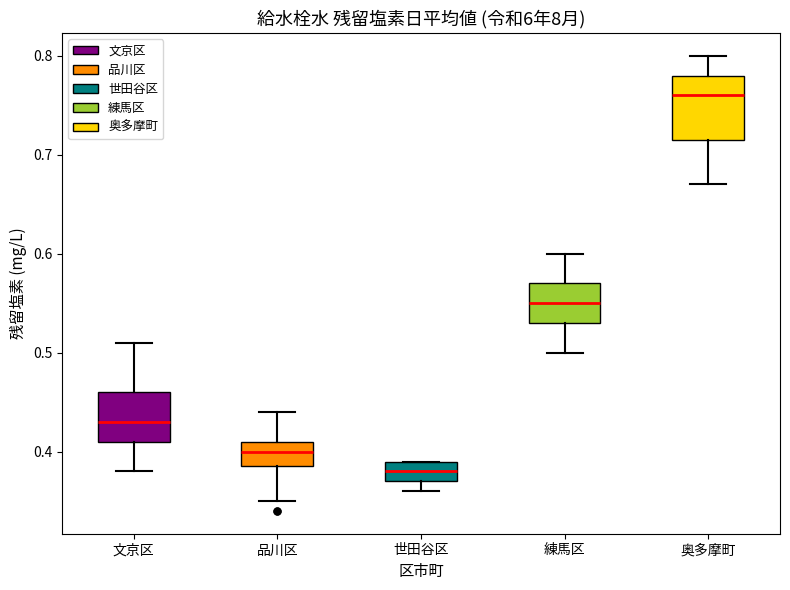

Which box is the tallest, from its lower edge to its upper edge?

奥多摩町